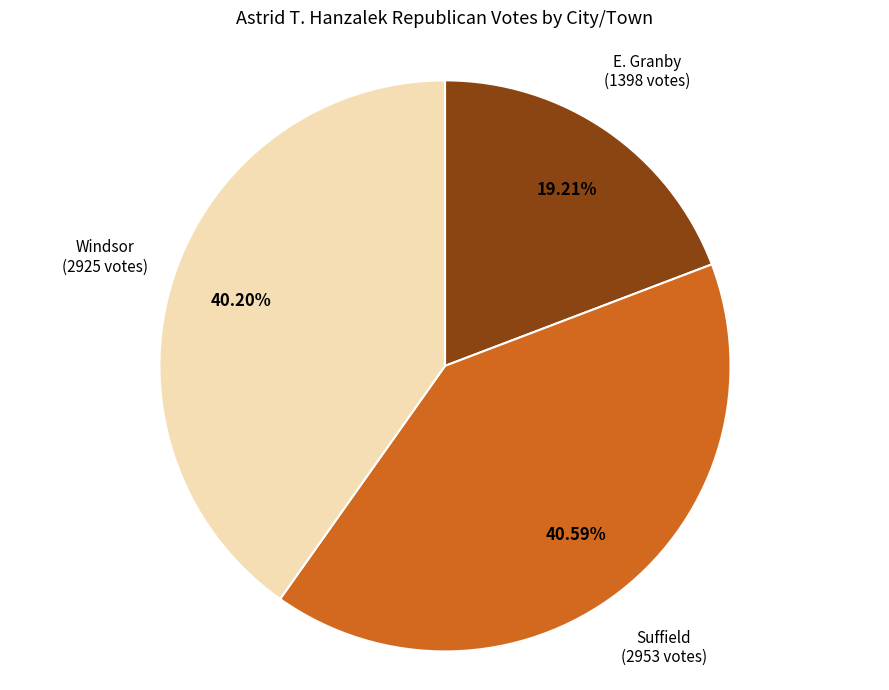

Is there a majority slice in this chart?

No